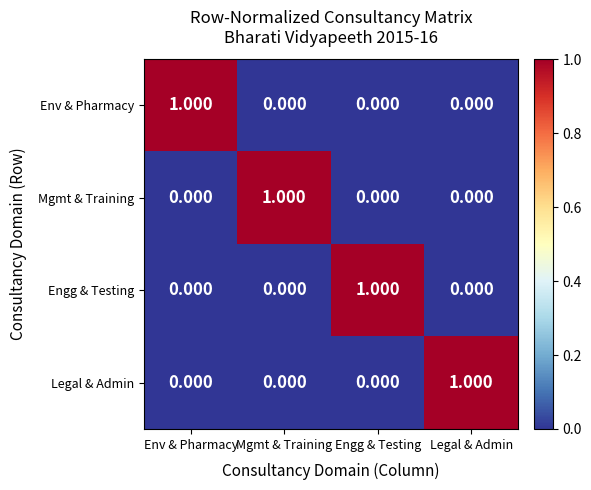

Is the value of Legal & Admin at Mgmt & Training greater than the value of Mgmt & Training at Mgmt & Training?

No